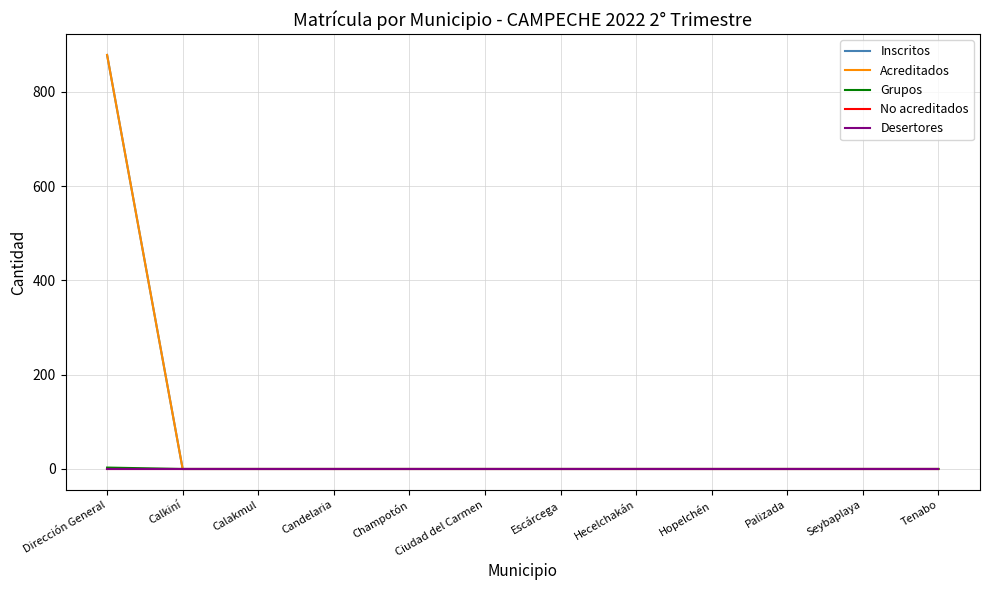

Is the value of Desertores at Dirección General greater than the value of Acreditados at Ciudad del Carmen?

No